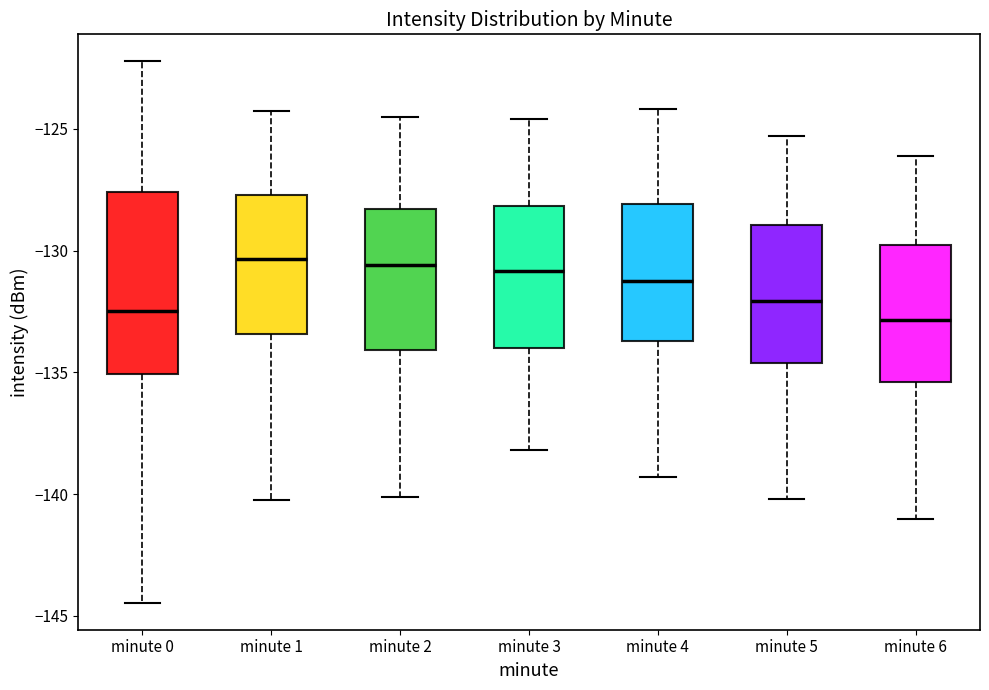

Comparing the boxes themselves (not the whiskers), which one is the tallest?

minute 0